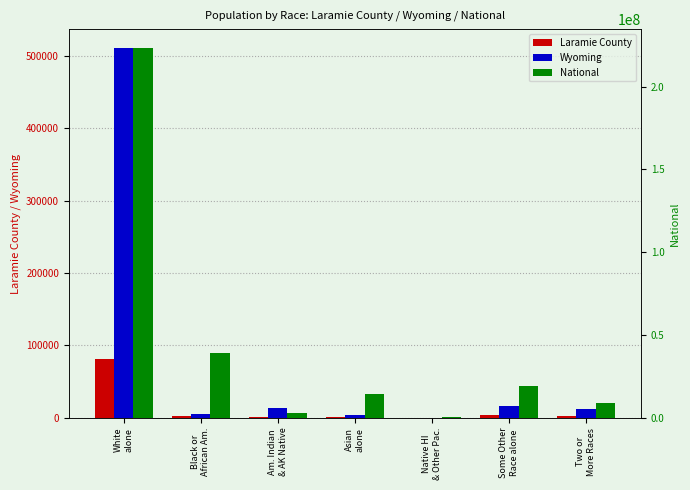

At which label is Wyoming closest to 255853?

Some Other
Race alone